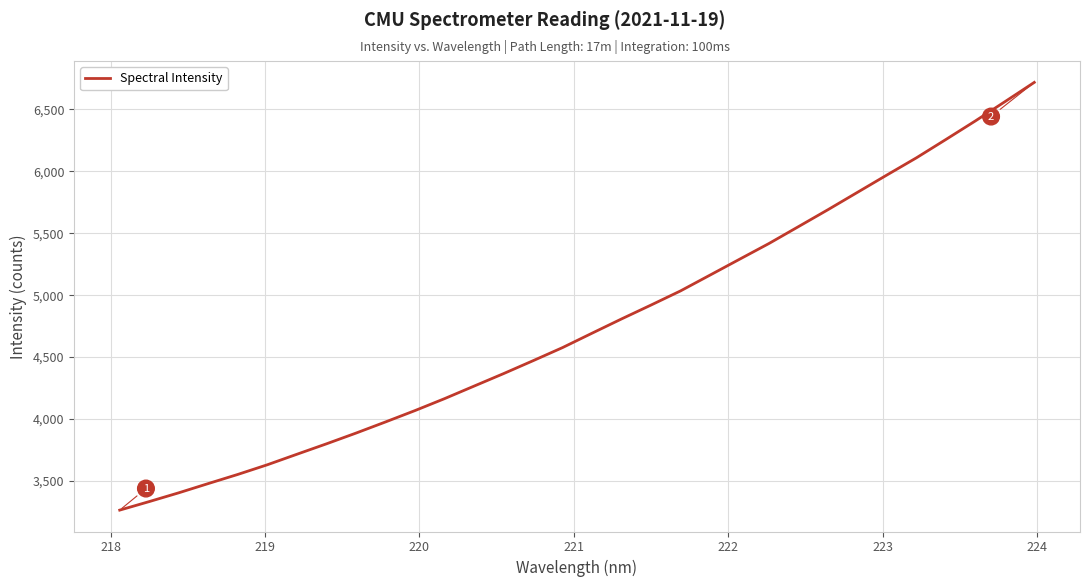

What is the difference between the maximum and minimum values?

3453.3